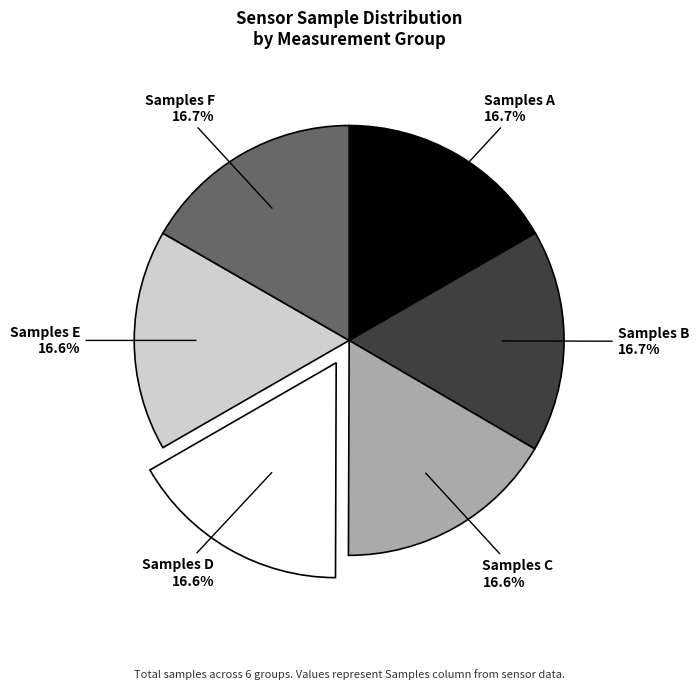

Does Samples F account for over 50% of the chart?

No